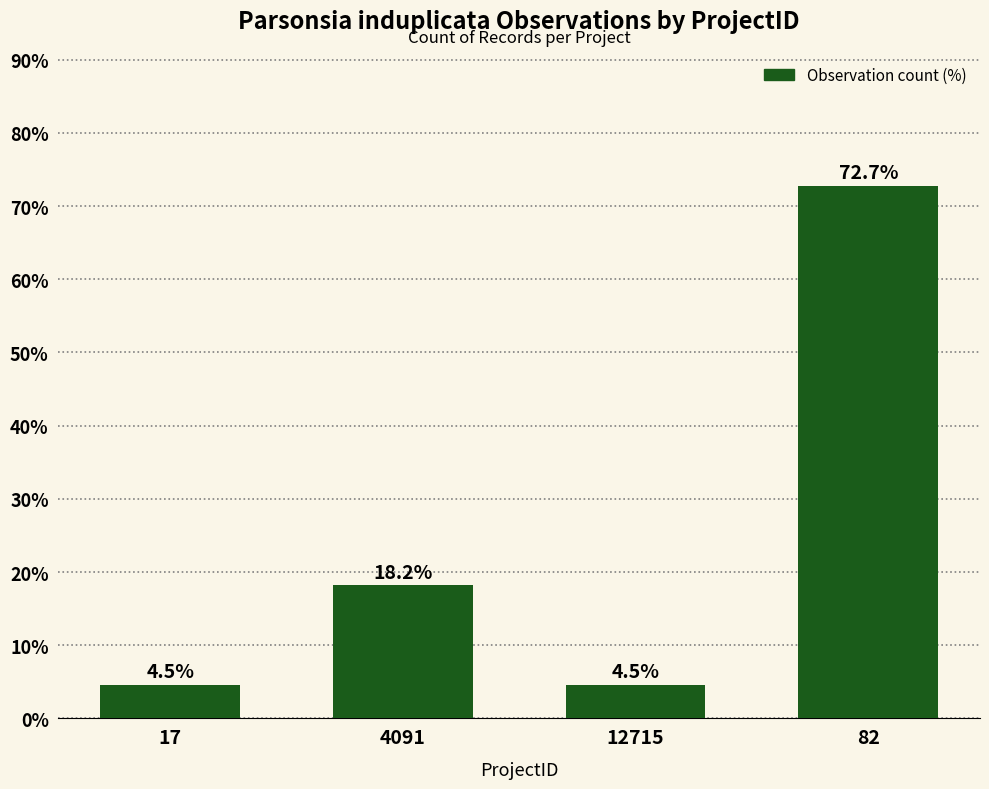

How many values are below 18?

2